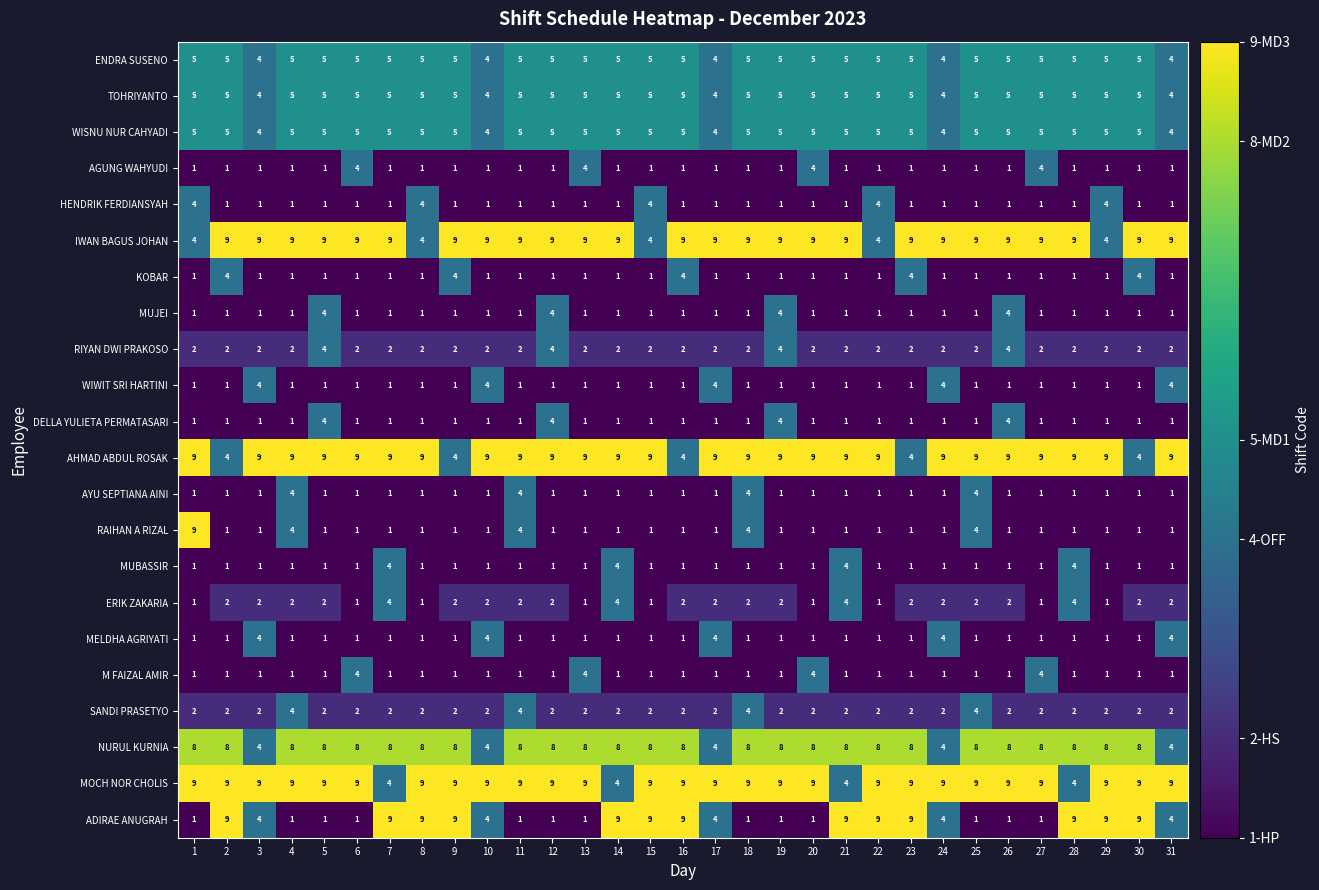

What is the spread (max minus min) of values at 6?

8